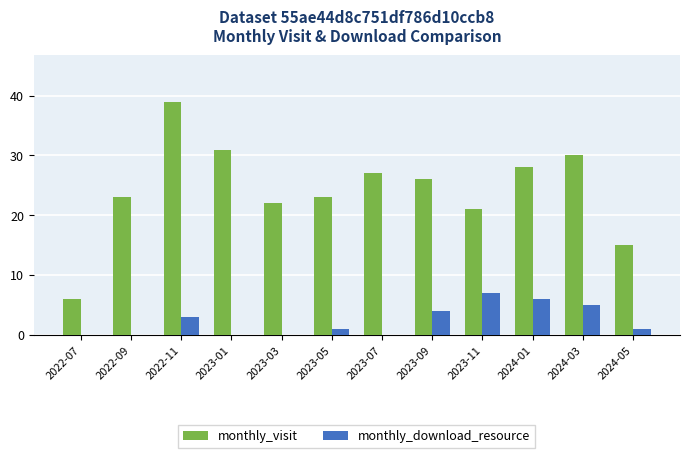

What is the greatest value displayed?

39